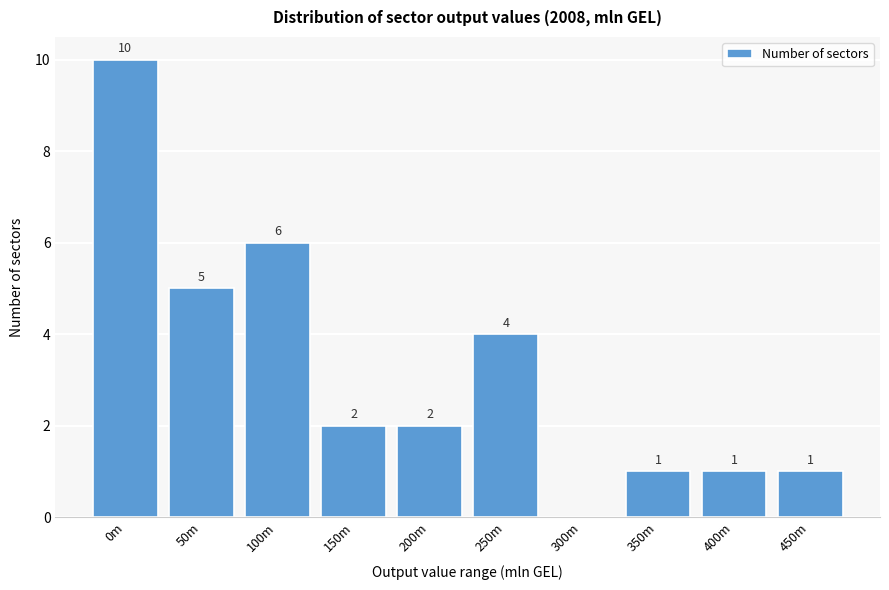

Reading left to right, list all the values displayed in this chart.

0m=10	50m=5	100m=6	150m=2	200m=2	250m=4	300m=0	350m=1	400m=1	450m=1